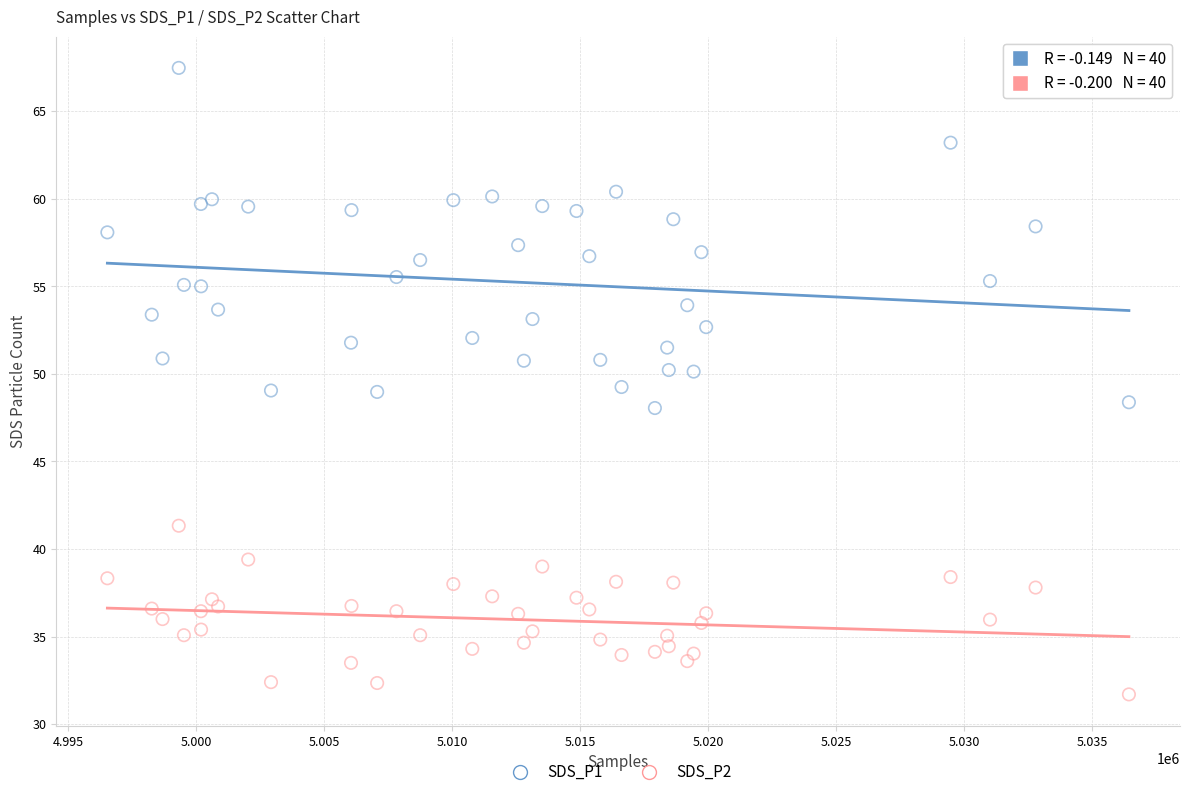

What are all the series names shown in the legend?

SDS_P1, SDS_P2